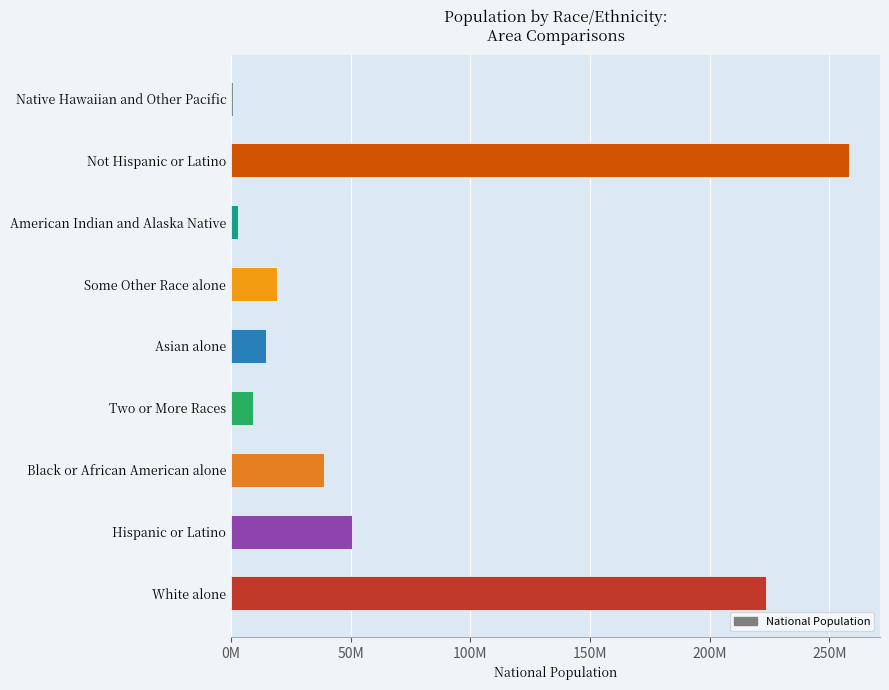

How many data points does each series have?

9